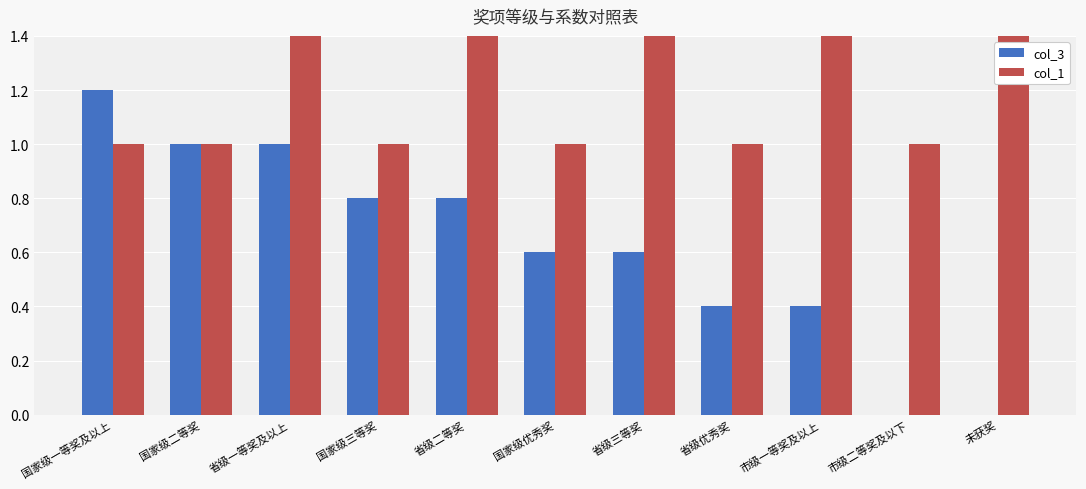

What is the total value across all series at 国家级三等奖?

1.8